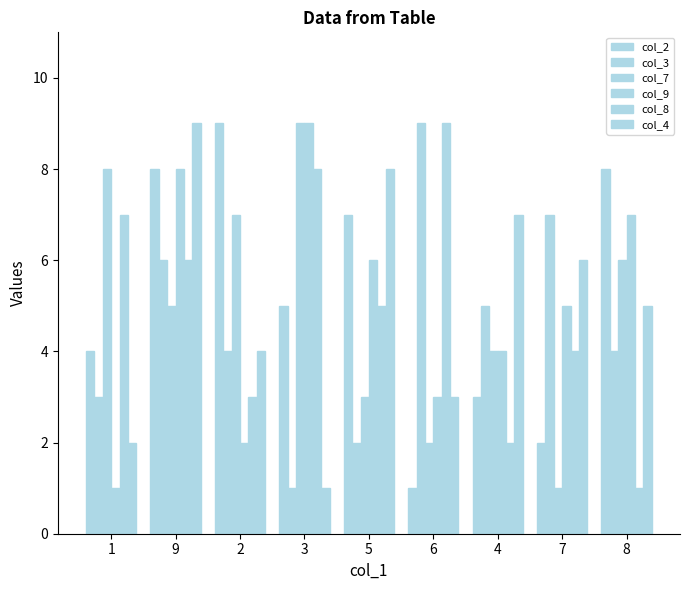

What is the difference between the maximum and minimum values in the col_7 series?

8